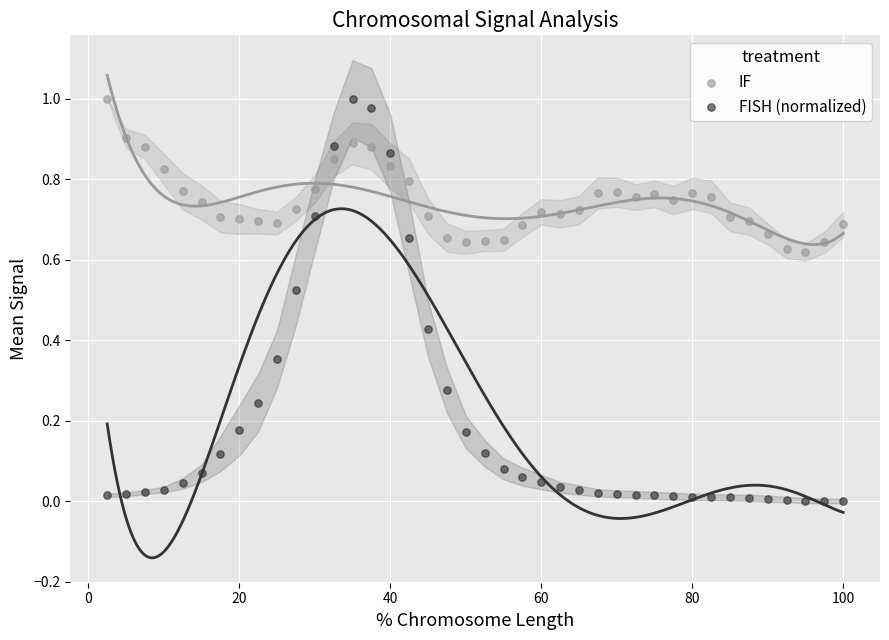

Which series contains the lowest Y value?

FISH (normalized)